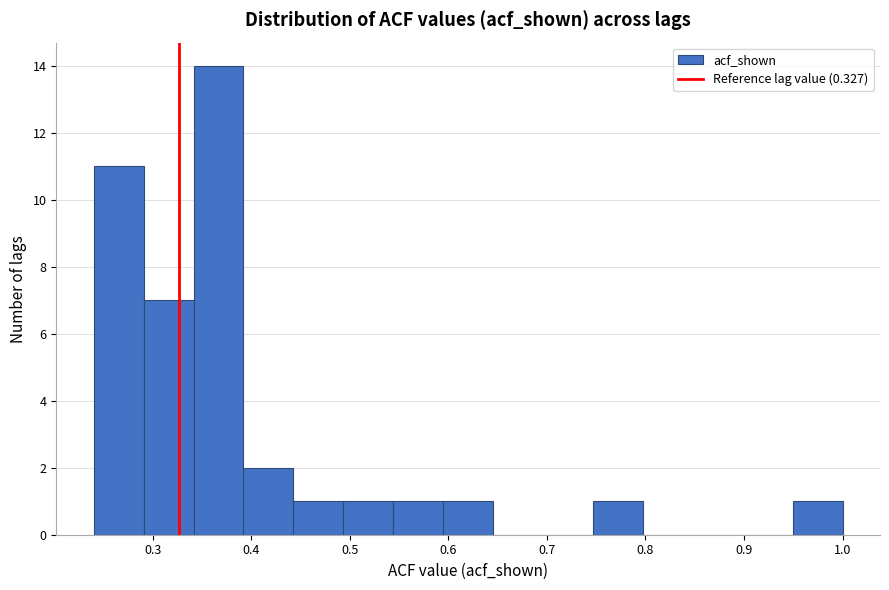

Which range on the x-axis has the tallest bar?

0.34 to 0.39